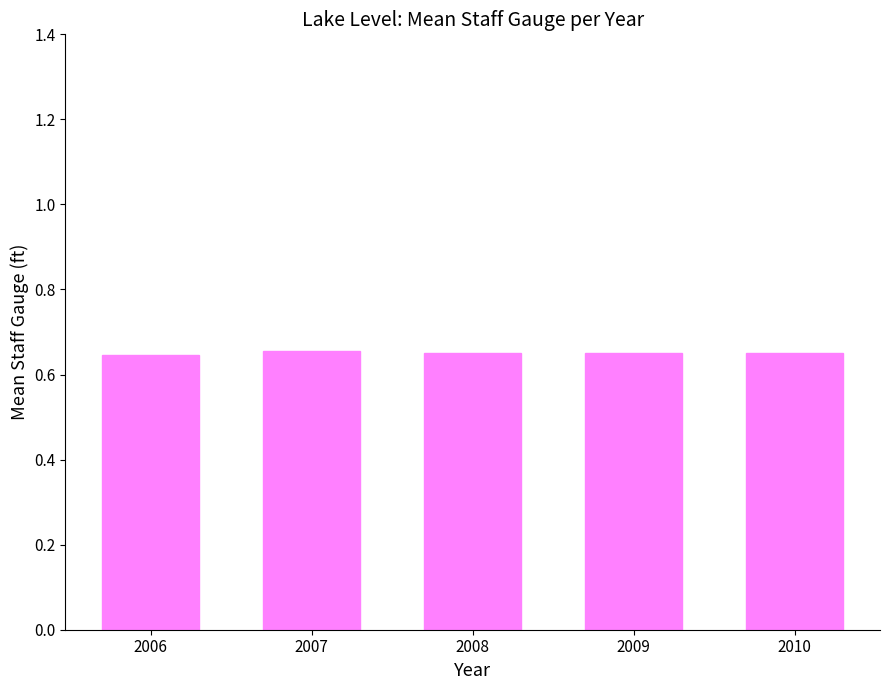

True or false: the data shows 1.1 at 2007.

False